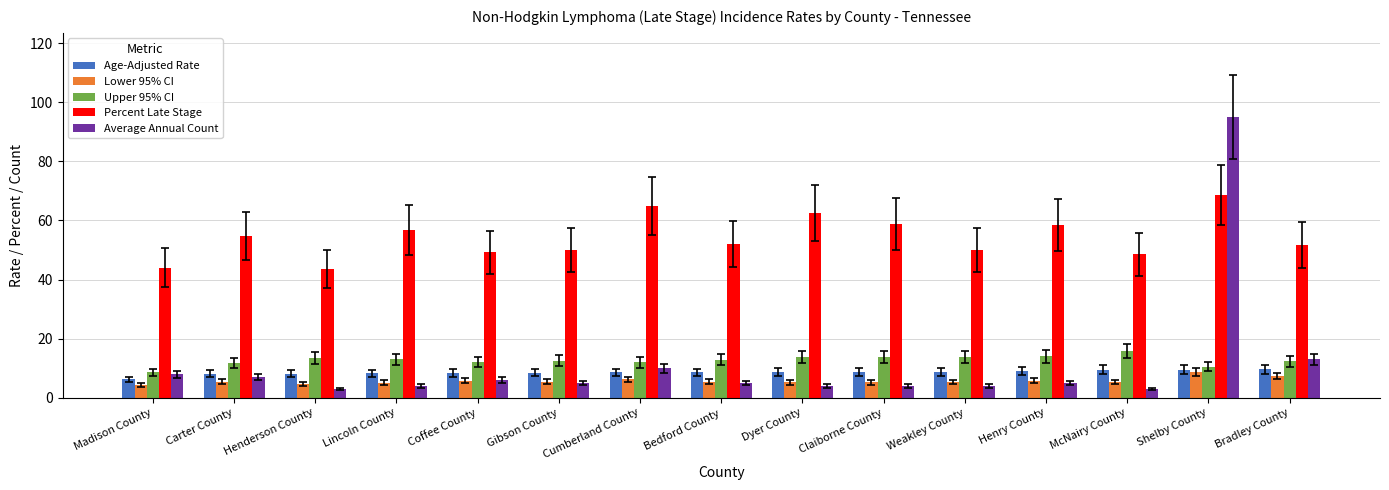

What is the difference between the maximum and minimum values in the Lower 95% CI series?

4.3